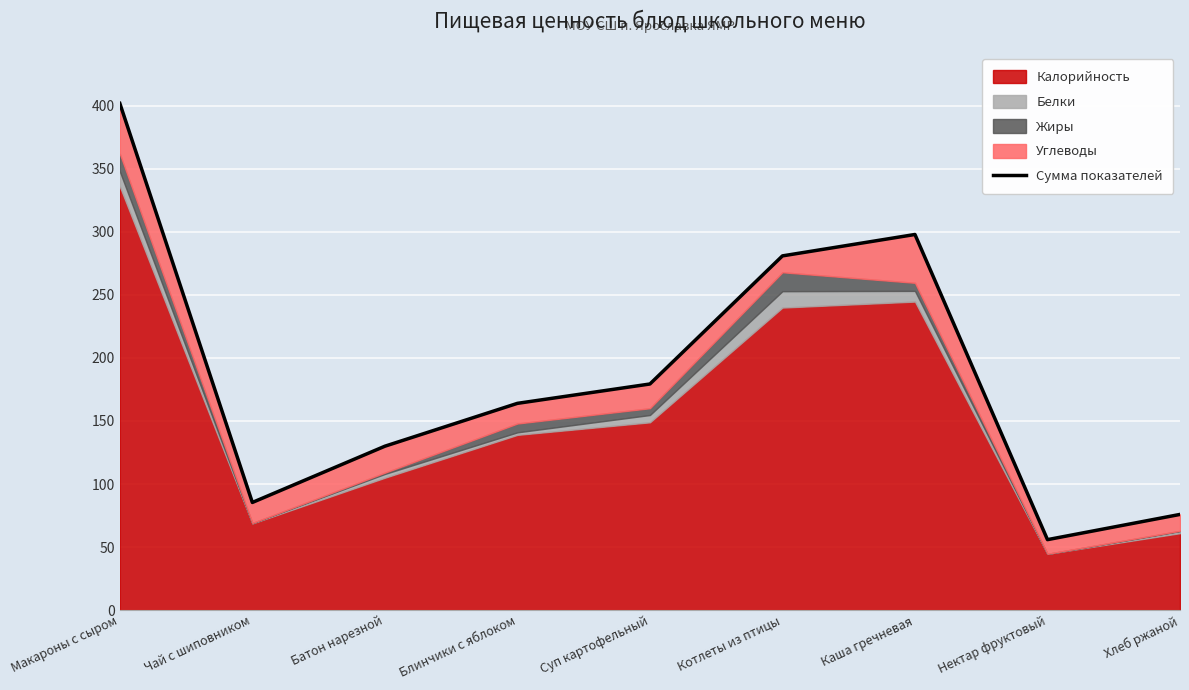

What is the change in value from Чай с шиповником to Батон нарезной?

+44.6